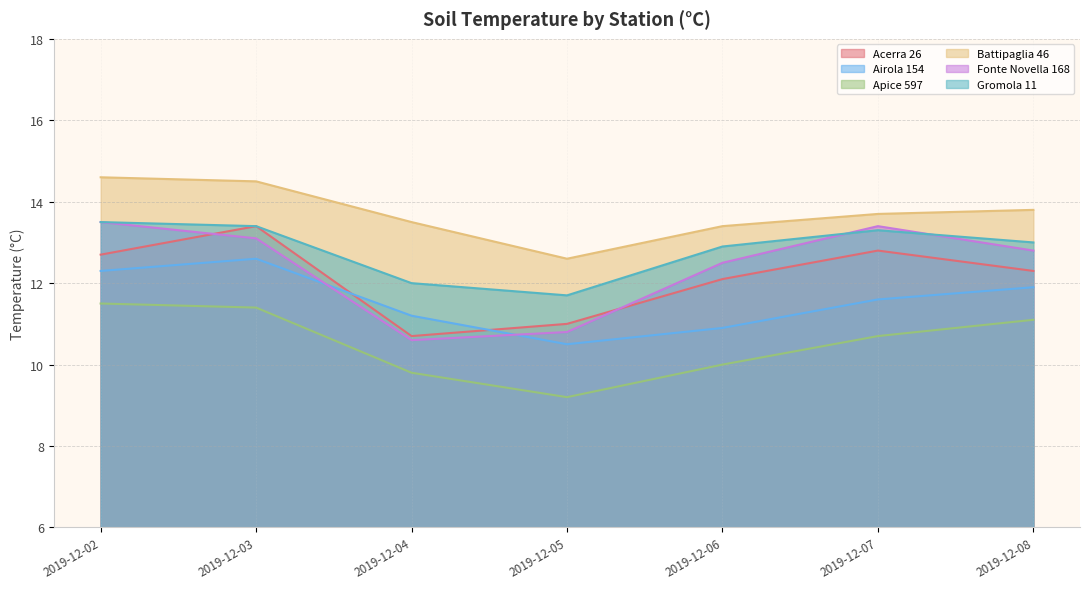

Is it true that Airola 154 equals 20.7 at 2019-12-02?

False